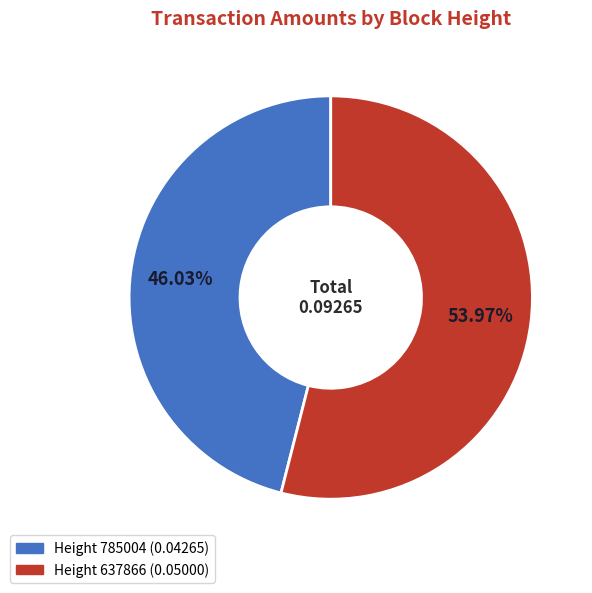

Is there any slice that represents more than half of the pie?

Yes